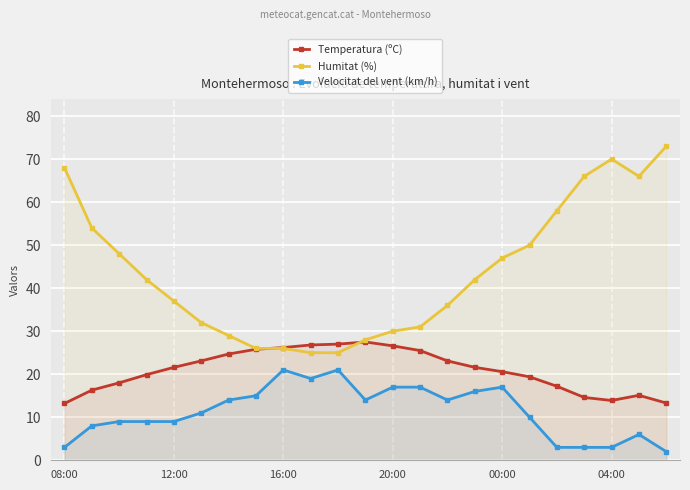

Rank the series at 04:00 from lowest to highest value.

Velocitat del vent (km/h), Temperatura (ºC), Humitat (%)